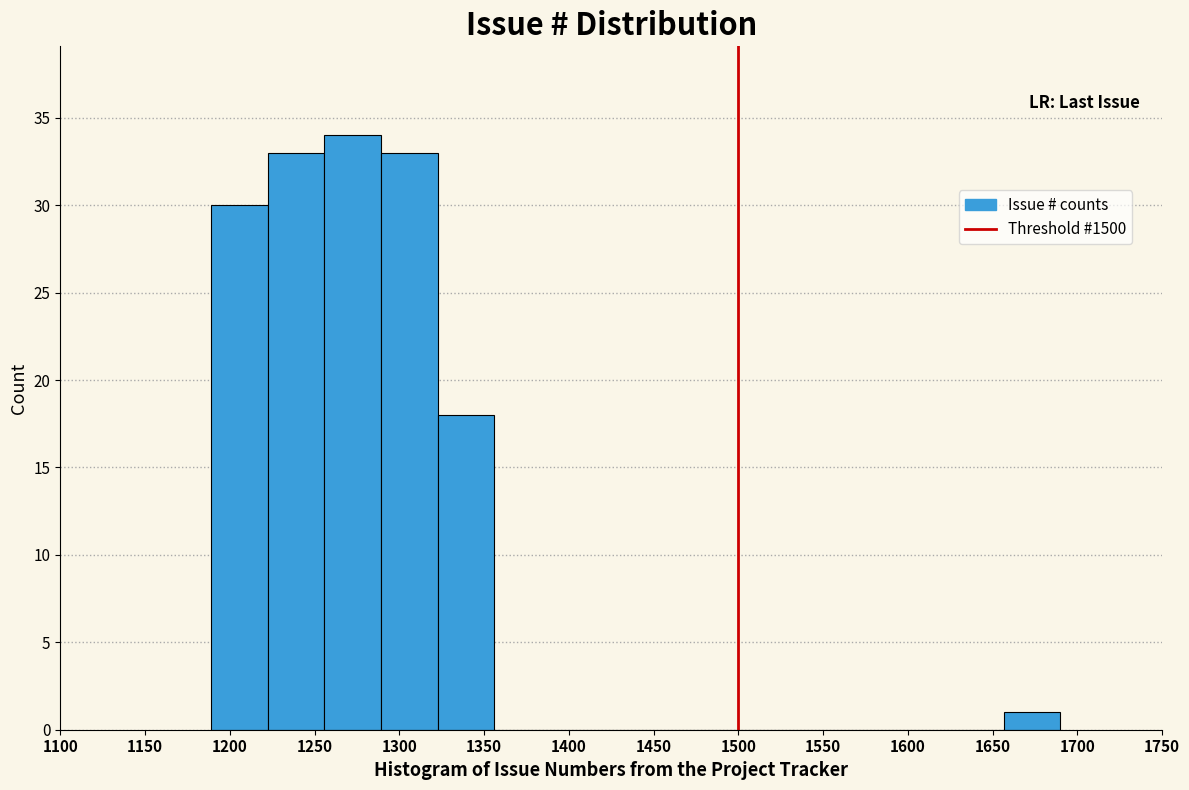

Reading left to right, list every bar in this chart as the range it spans on the x-axis followed by its height. Neither the bar edges nor the heights are printed on the chart, so give them approximately, as read against the axes.

1190 to 1220: 30
1220 to 1255: 33
1255 to 1290: 34
1290 to 1325: 33
1325 to 1355: 18
1355 to 1390: 0
1390 to 1425: 0
1425 to 1455: 0
1455 to 1490: 0
1490 to 1525: 0
1525 to 1555: 0
1555 to 1590: 0
1590 to 1625: 0
1625 to 1655: 0
1655 to 1690: 1